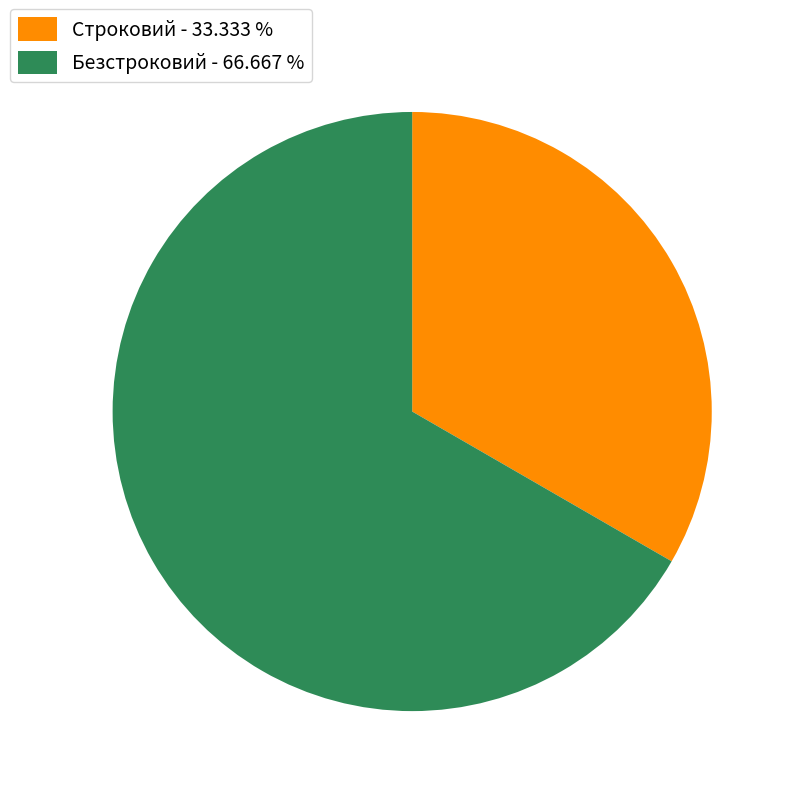

What is the largest slice in the pie chart?

Безстроковий